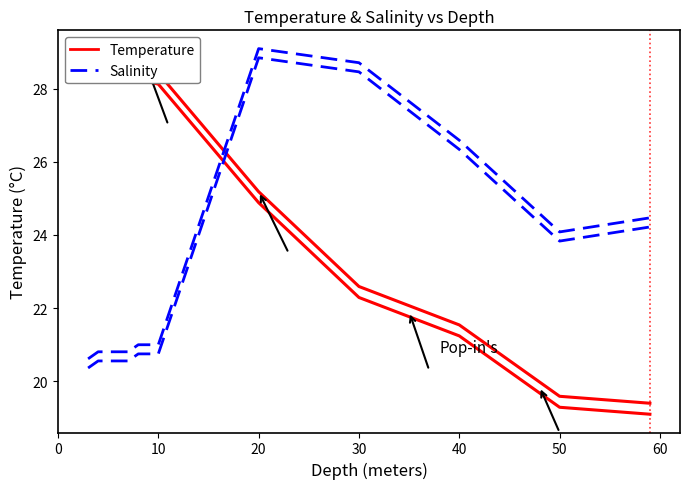

Which series has the largest total across all categories?

Temperature